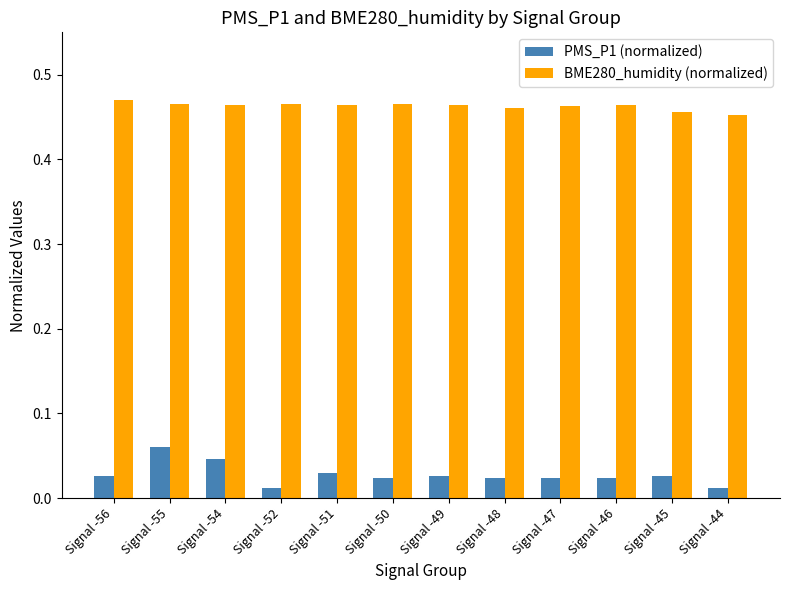

At which category is the sum across all series the highest?

Signal -55